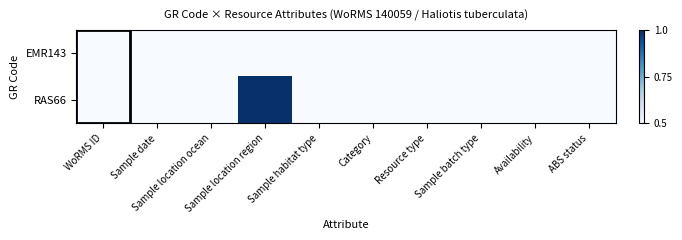

List the series in order of their peak value, highest first.

RAS66, EMR143